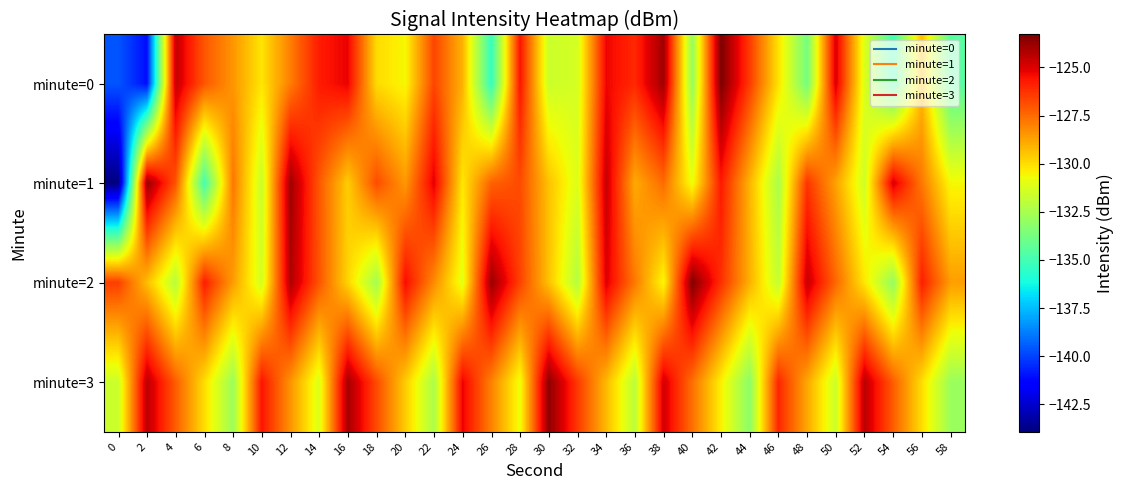

Reading right to left, extract all data points from this chart.

minute=0: 58=-134.6	56=-129.3	54=-135.1	52=-131.1	50=-124.9	48=-133.8	46=-130.1	44=-126.5	42=-123.3	40=-133.0	38=-123.9	36=-126.1	34=-125.3	32=-131.4	30=-131.6	28=-125.6	26=-135.4	24=-129.1	22=-126.7	20=-130.6	18=-130.0	16=-125.2	14=-125.7	12=-127.9	10=-130.2	8=-128.4	6=-127.0	4=-124.5	2=-141.1	0=-139.6
minute=1: 58=-130.6	56=-127.8	54=-124.9	52=-131.5	50=-128.7	48=-126.3	46=-132.4	44=-129.1	42=-125.7	40=-130.8	38=-127.5	36=-128.9	34=-124.6	32=-131.2	30=-129.4	28=-126.8	26=-127.3	24=-130.2	22=-125.1	20=-128.5	18=-126.8	16=-129.7	14=-127.1	12=-123.9	10=-131.7	8=-127.8	6=-134.9	4=-127.0	2=-123.8	0=-143.9
minute=2: 58=-128.6	56=-125.8	54=-133.0	52=-130.2	50=-127.4	48=-124.6	46=-131.8	44=-129.0	42=-126.2	40=-123.4	38=-130.6	36=-127.8	34=-125.0	32=-132.2	30=-129.4	28=-126.6	26=-123.8	24=-131.0	22=-128.2	20=-125.4	18=-132.6	16=-129.8	14=-127.0	12=-124.2	10=-131.4	8=-128.6	6=-125.8	4=-132.1	2=-129.3	0=-126.5
minute=3: 58=-132.8	56=-130.0	54=-127.2	52=-124.4	50=-131.6	48=-128.8	46=-126.0	44=-133.2	42=-130.4	40=-127.6	38=-124.8	36=-132.0	34=-129.2	32=-126.4	30=-123.6	28=-130.8	26=-128.0	24=-125.2	22=-132.4	20=-129.6	18=-126.8	16=-124.0	14=-131.2	12=-128.4	10=-125.6	8=-132.8	6=-130.0	4=-127.2	2=-124.4	0=-131.6